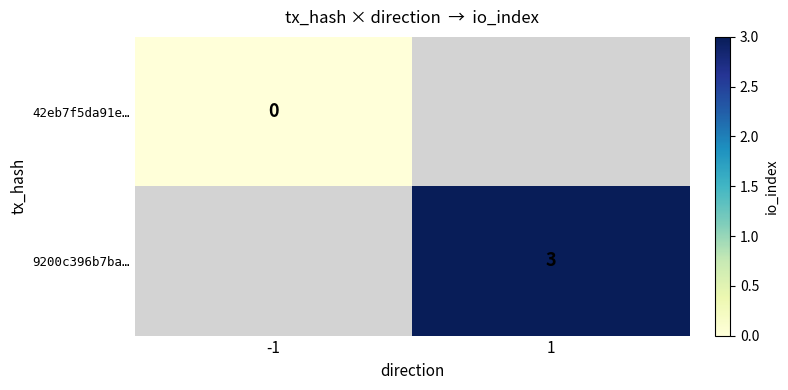

The 9200c396b7ba… series shows 4 at 1. True or false?

False